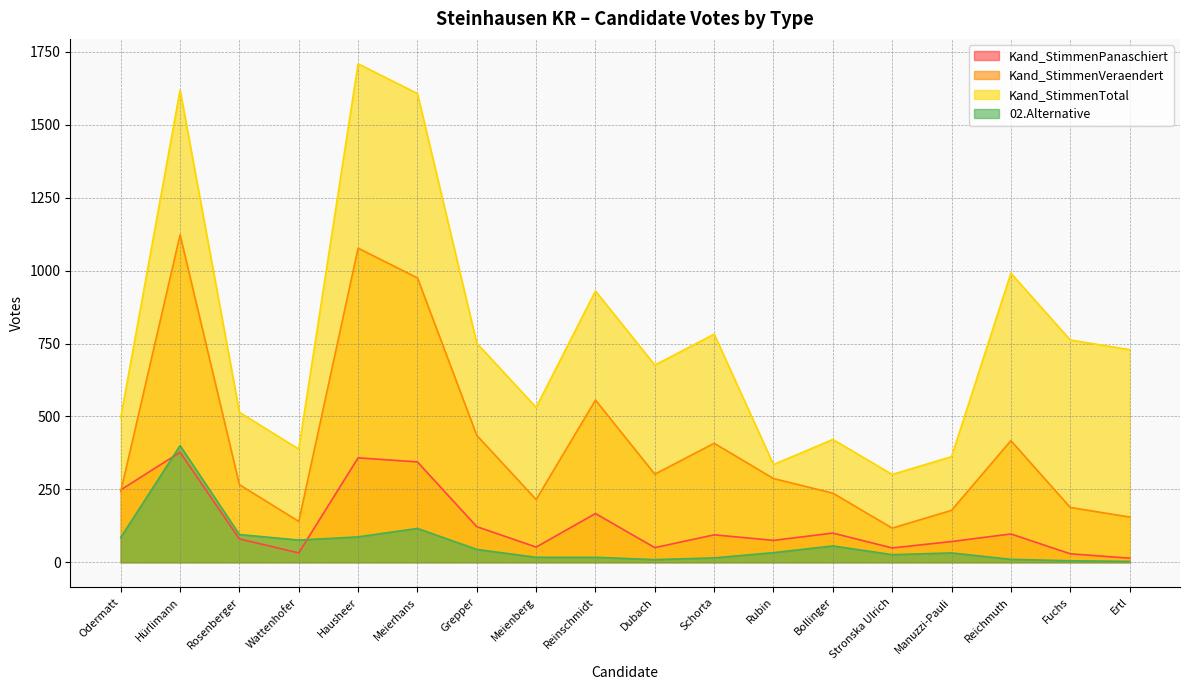

The Kand_StimmenVeraendert series shows 155 at Ertl. True or false?

True